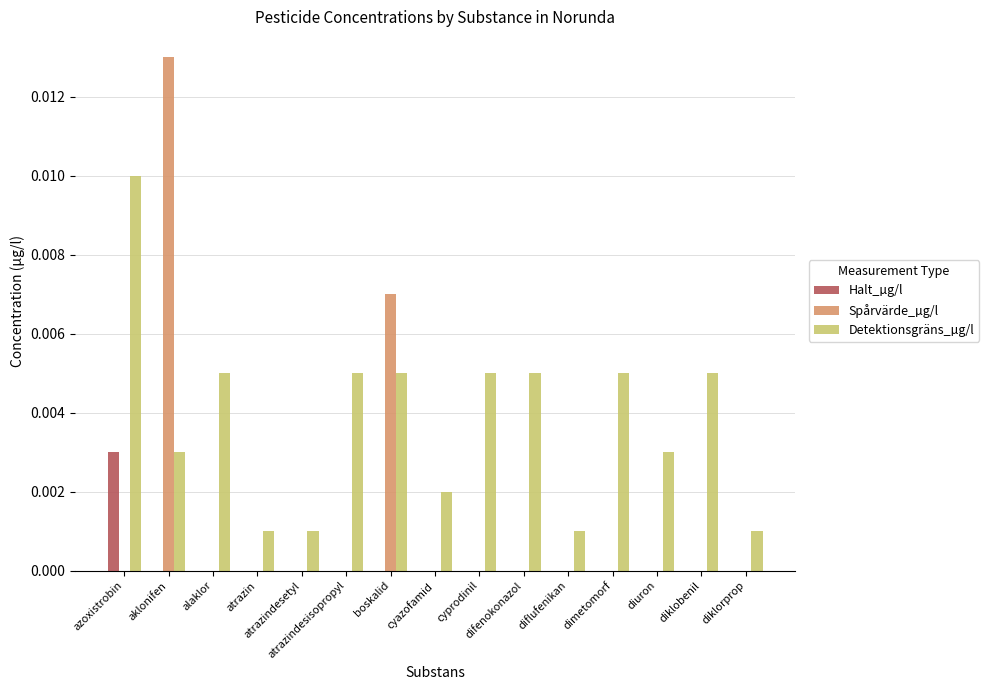

Are the bars grouped side by side (vs. stacked)?

Yes